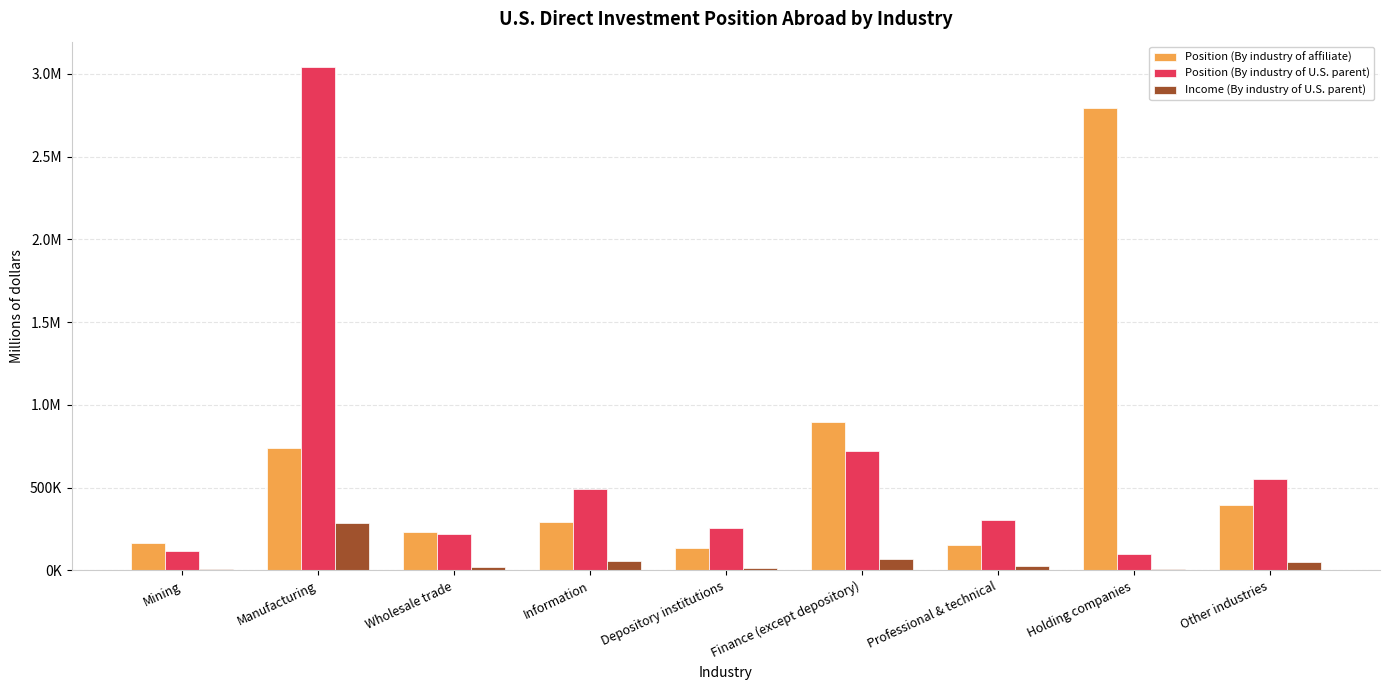

Reading left to right, transcribe all the data shown in this chart.

Position (By industry of affiliate): 165305	738377	229396	292489	134570	894352	150399	2794202	393200
Position (By industry of U.S. parent): 117613	3041944	217695	491973	253587	718990	302340	98934	549215
Income (By industry of U.S. parent): 9691	285436	17794	57547	11736	70531	27125	8548	48922